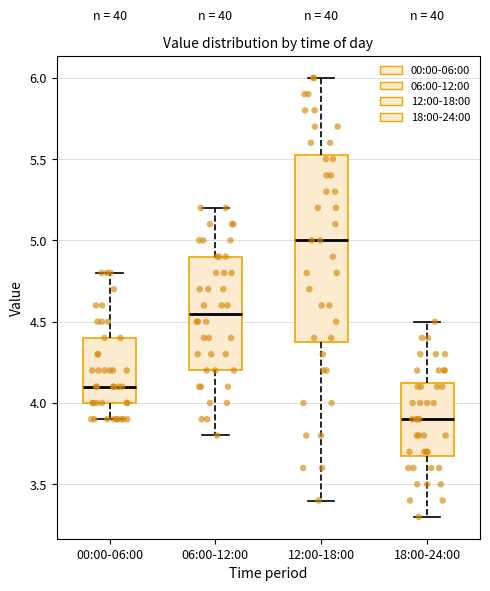

Reading left to right, transcribe this box plot: for each box, give where its median line is, the range the box spans, and where its two whiskers end, as read against the y-axis. The values are not printed on the chart, so give them approximately, as read against the axis.

00:00-06:00: median 4.10, box 4.00 to 4.40, whiskers 3.90 to 4.80
06:00-12:00: median 4.55, box 4.20 to 4.90, whiskers 3.80 to 5.20
12:00-18:00: median 5.00, box 4.40 to 5.55, whiskers 3.40 to 6.00
18:00-24:00: median 3.90, box 3.70 to 4.15, whiskers 3.30 to 4.50